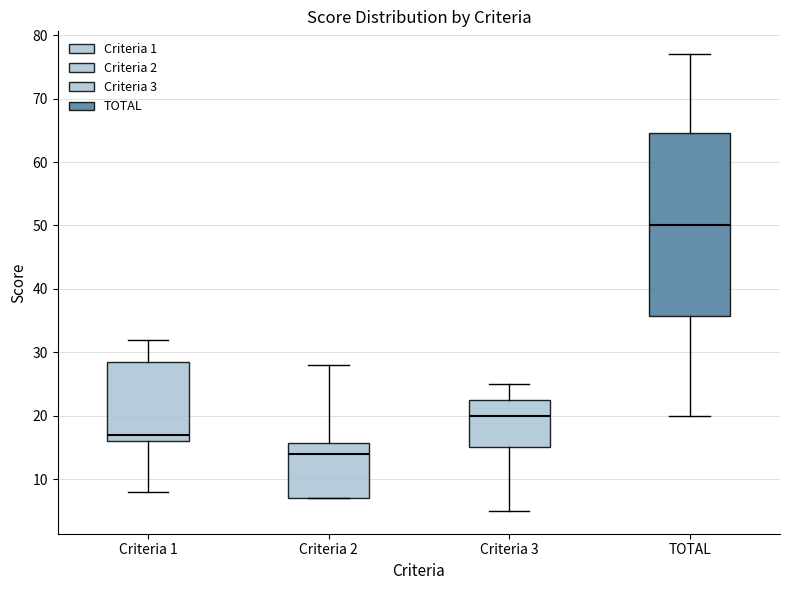

Where is the lower edge of the box for Criteria 2 on the y-axis? The values are not printed on the chart, so give them approximately, as read against the axis.

7